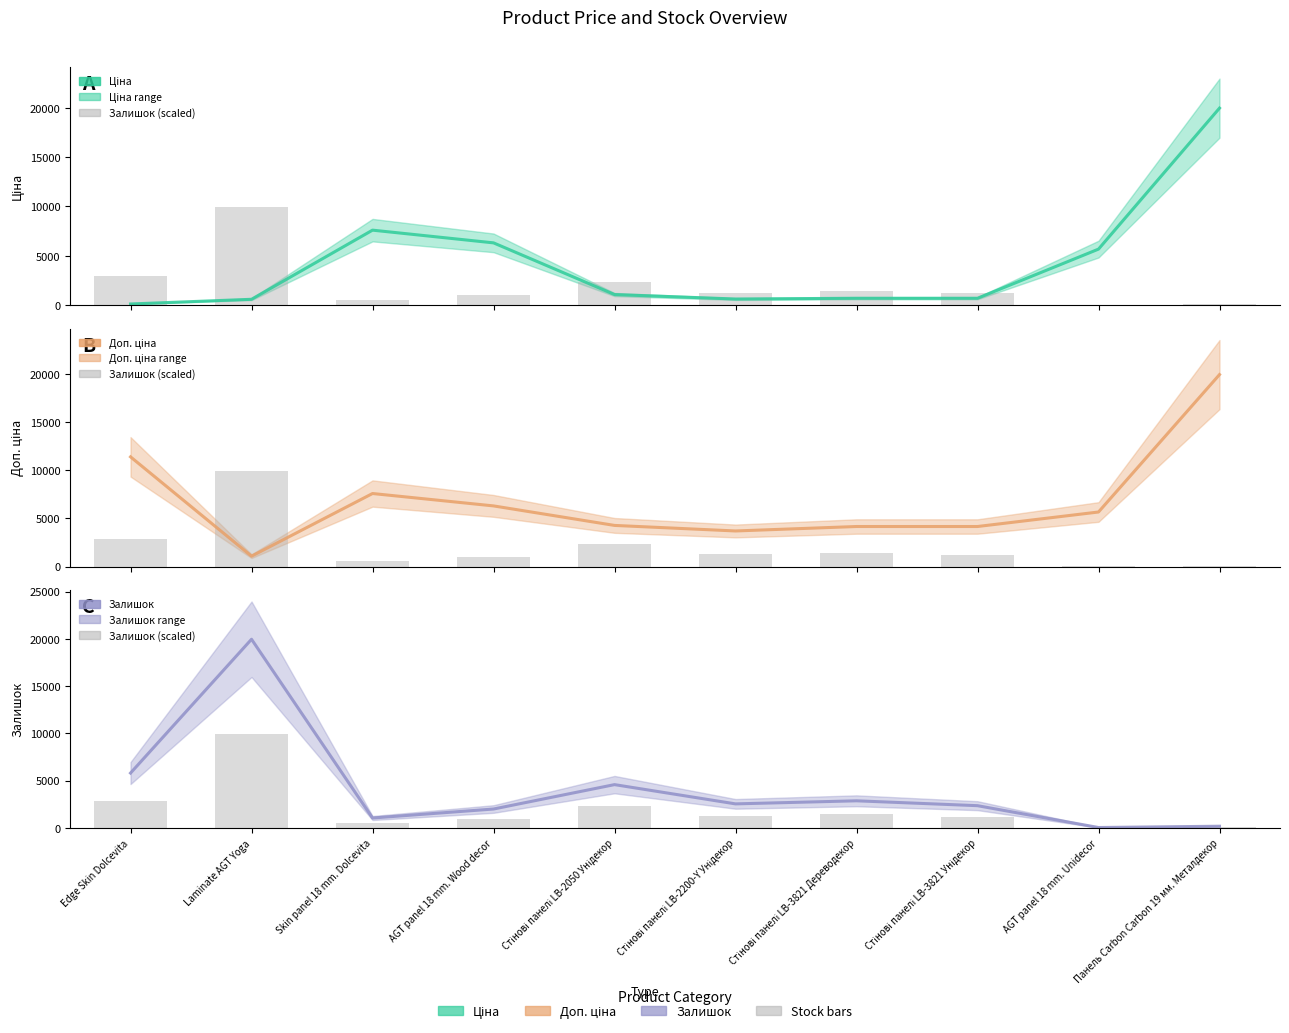

True or false: Доп. ціна has a value of 1081.7 at Laminate AGT Yoga.

True